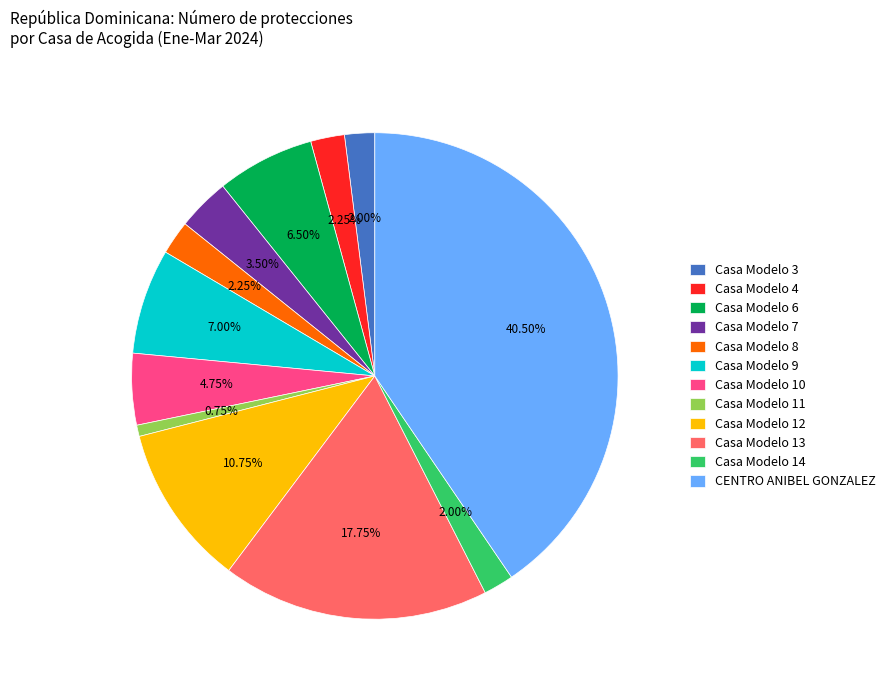

What is the ratio of the value at Casa Modelo 7 to the value at Casa Modelo 11?

4.7